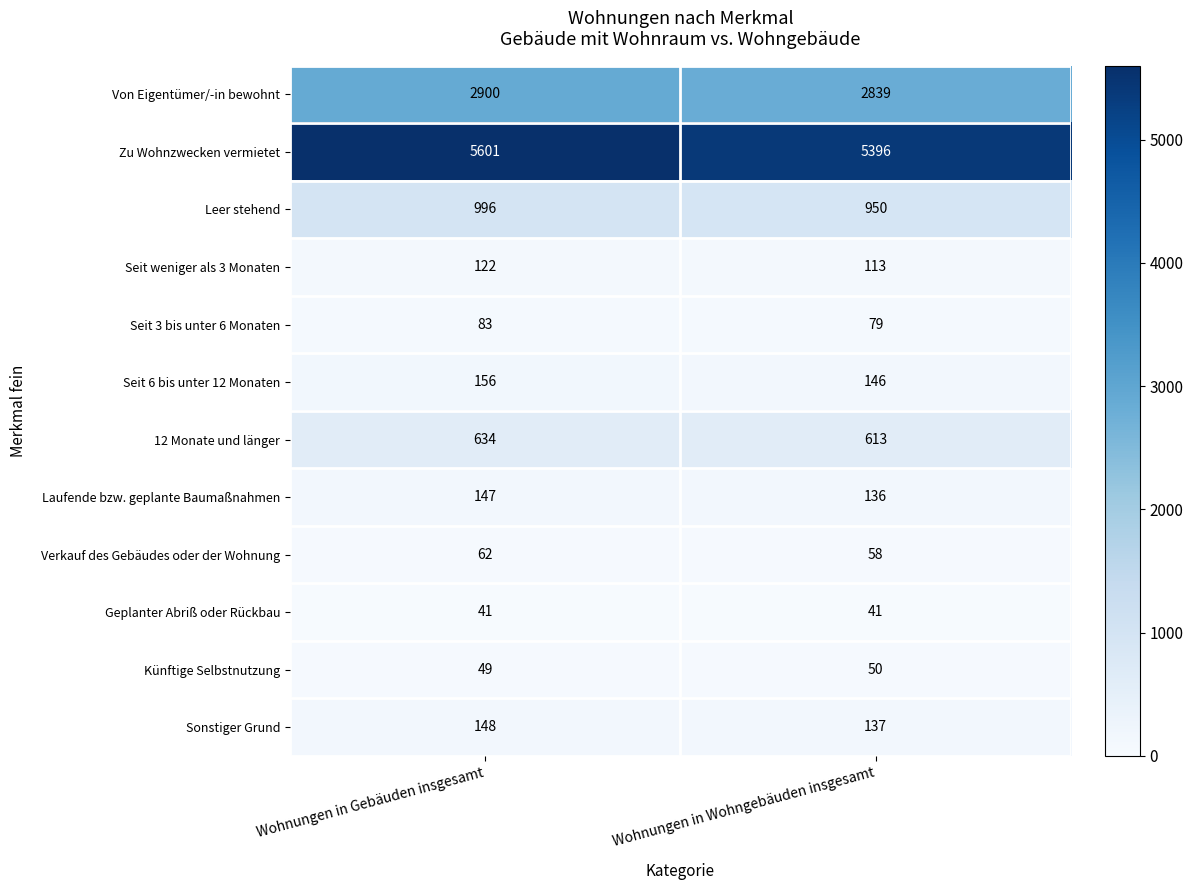

Reading right to left, what are all the values shown in this chart?

Von Eigentümer/-in bewohnt: 2839	2900
Zu Wohnzwecken vermietet: 5396	5601
Leer stehend: 950	996
Seit weniger als 3 Monaten: 113	122
Seit 3 bis unter 6 Monaten: 79	83
Seit 6 bis unter 12 Monaten: 146	156
12 Monate und länger: 613	634
Laufende bzw. geplante Baumaßnahmen: 136	147
Verkauf des Gebäudes oder der Wohnung: 58	62
Geplanter Abriß oder Rückbau: 41	41
Künftige Selbstnutzung: 50	49
Sonstiger Grund: 137	148